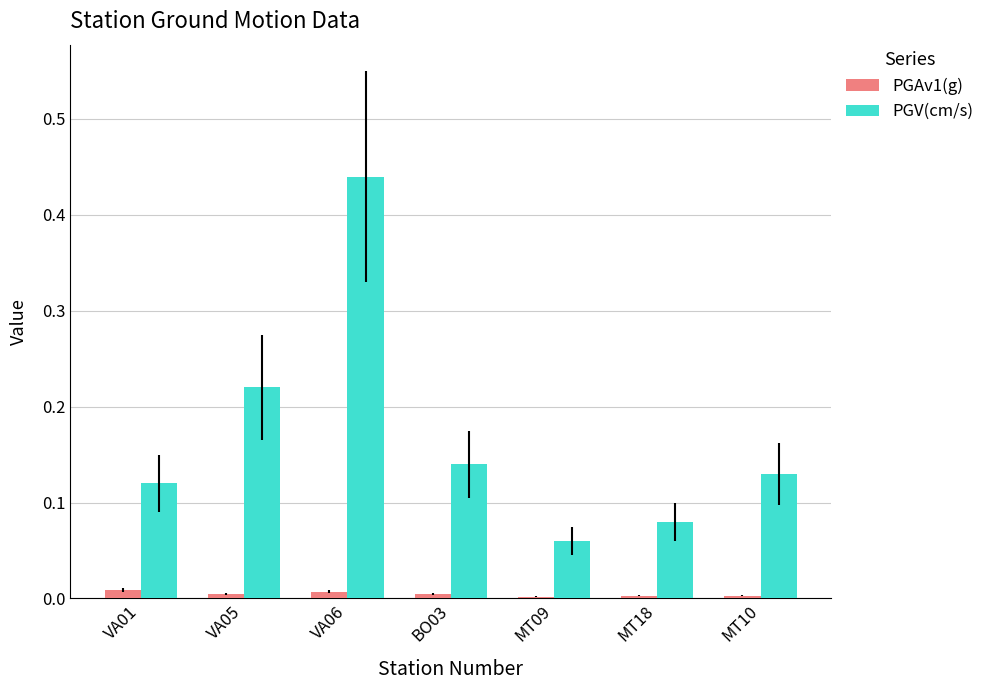

What is the label of the 5th bar from the left?

MT09